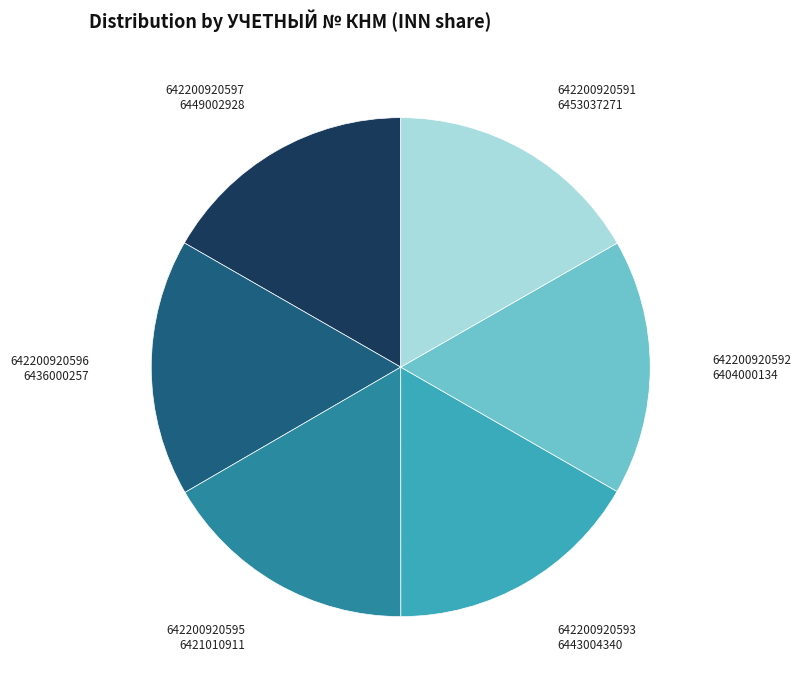

Is it true that 642200920591 is 5% of the pie?

False